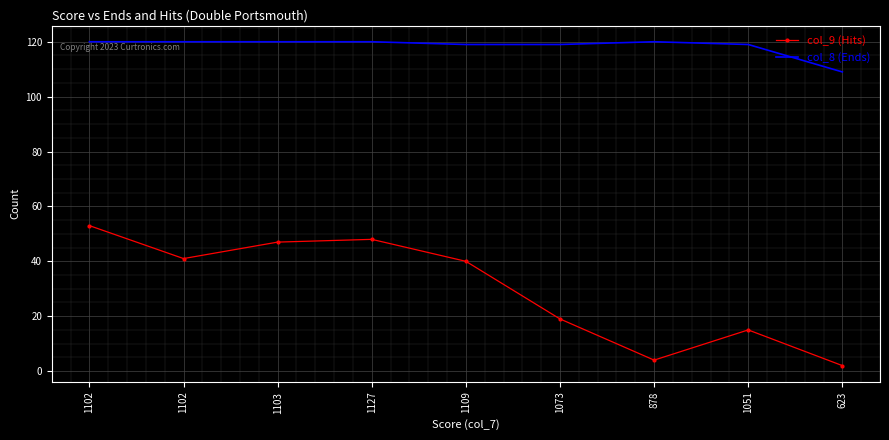

Where does the col_9 (Hits) series first go above 40?

1102